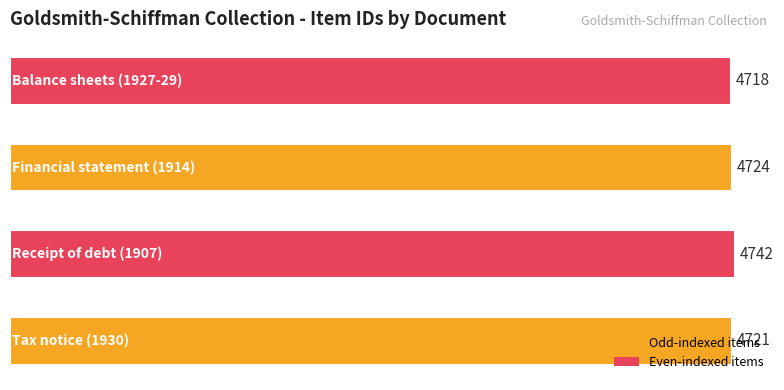

How many distinct data groups are displayed?

1